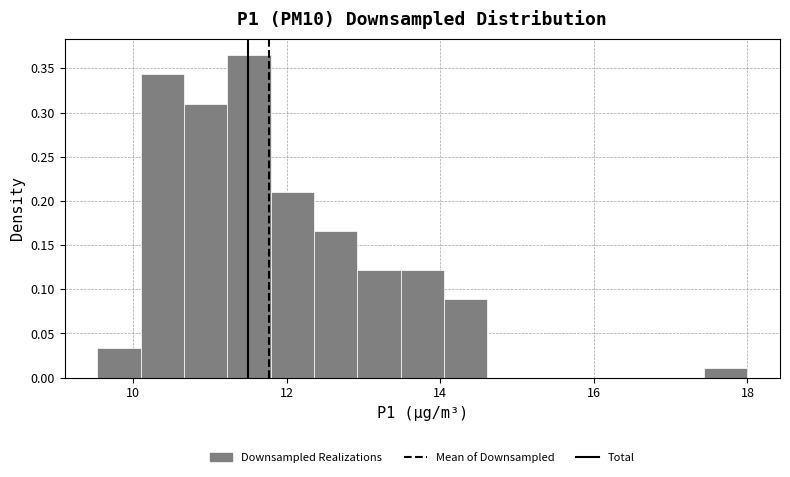

Read against the x-axis, roughly where is the centre of the tallest bar?

11.6